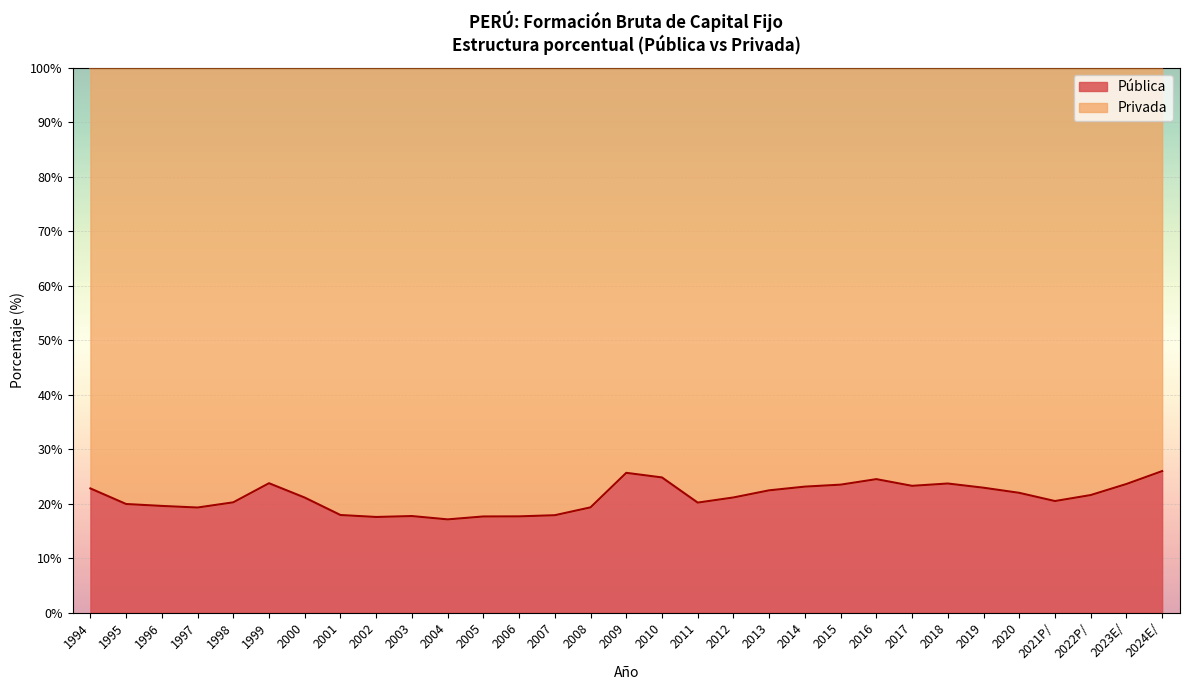

Where is the first local minimum?

1997